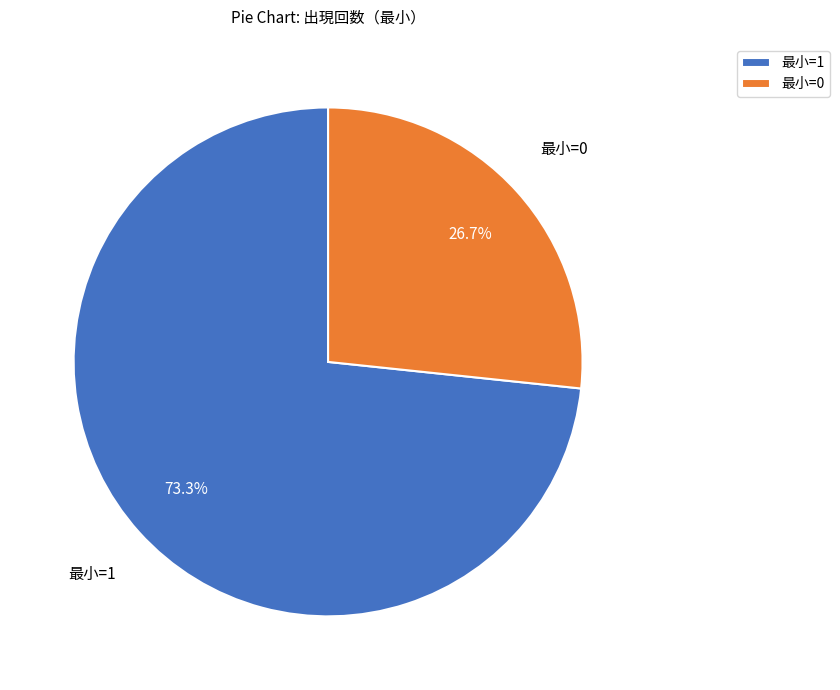

Count the number of slices in the pie.

2